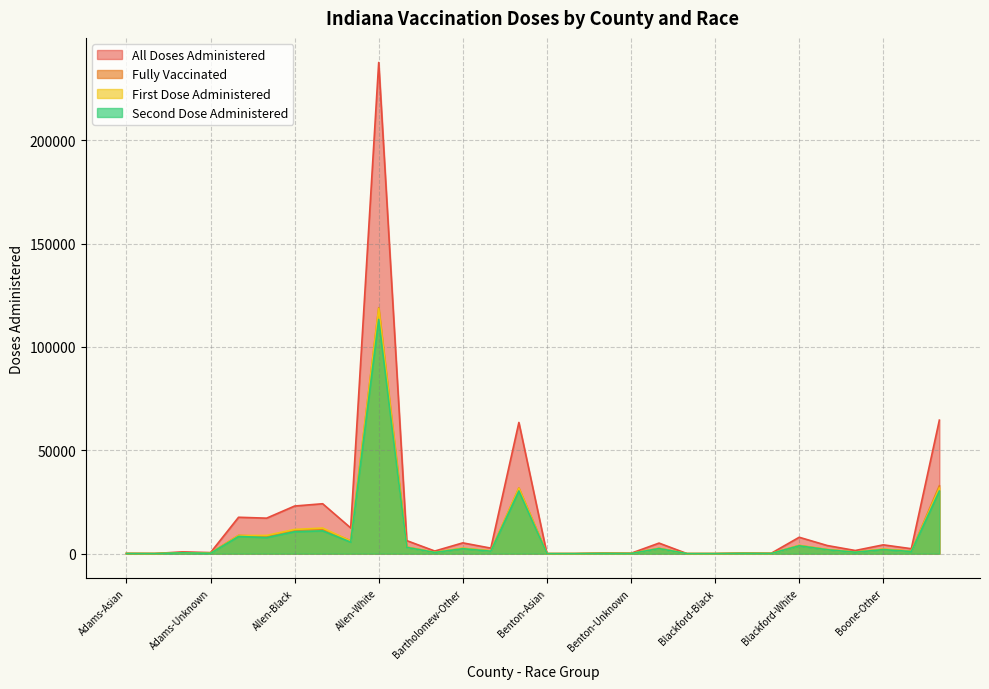

What is the difference between the second highest and second lowest values in the all_doses_administered series?

64561